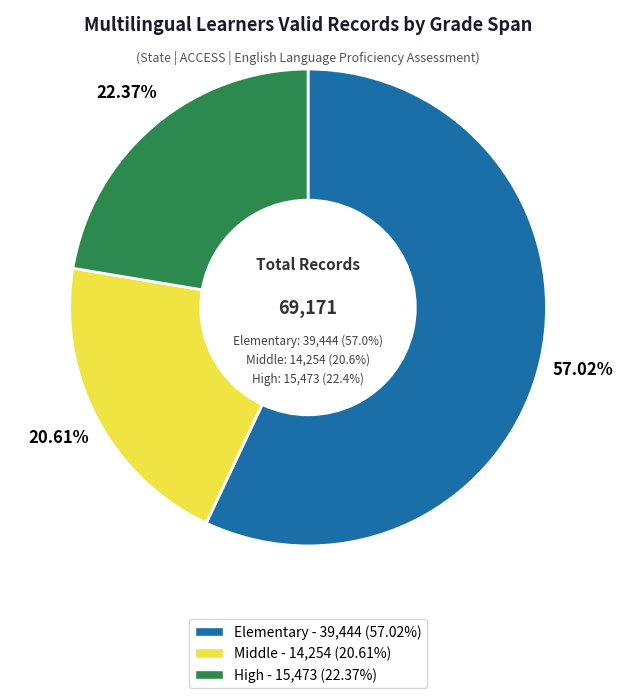

To the nearest percent, what portion does Middle represent?

21%